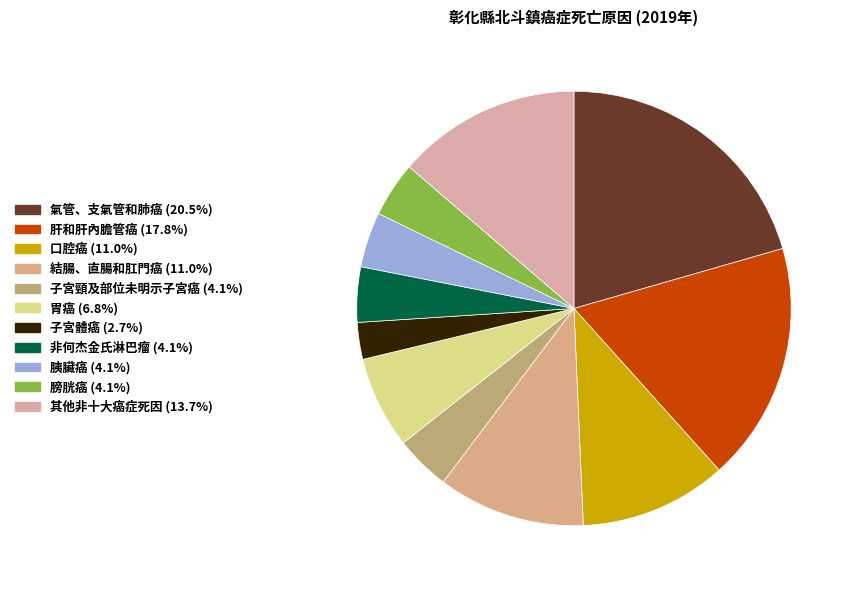

How many slices are in this pie chart?

11